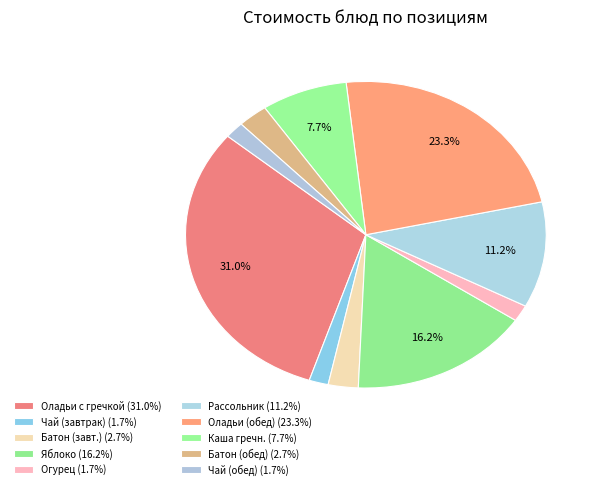

How many segments does this pie chart have?

10